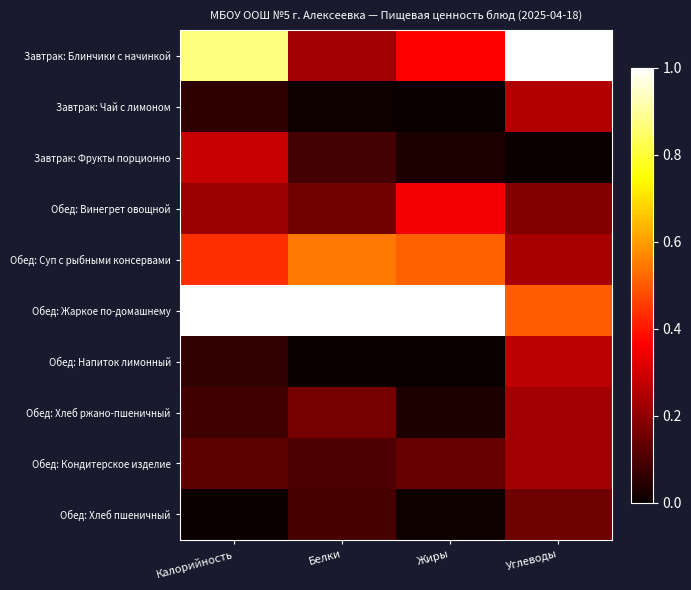

At which category is the sum across all series the highest?

Калорийность